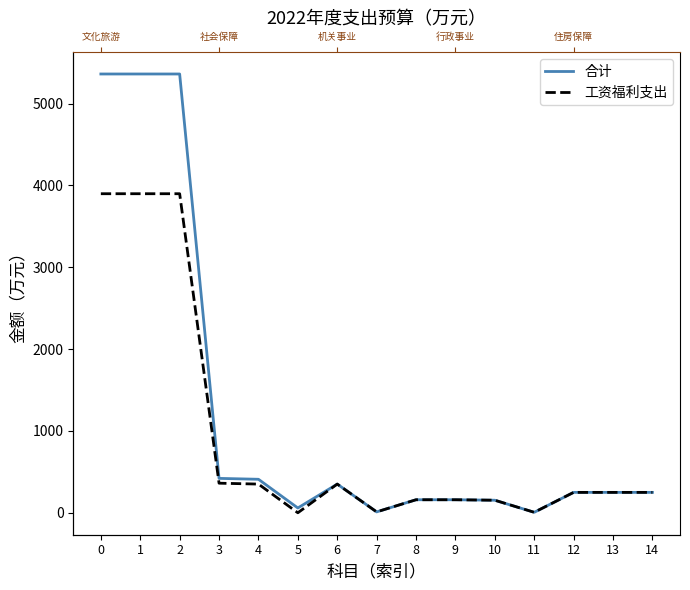

The value of 工资福利支出 at 8 is 159.3. True or false?

True